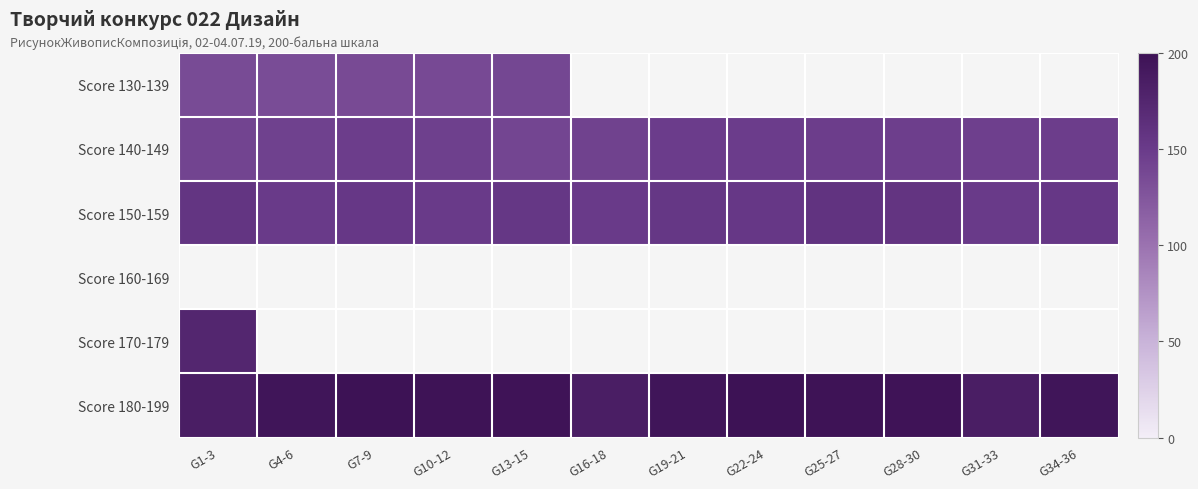

How many distinct data groups are displayed?

6